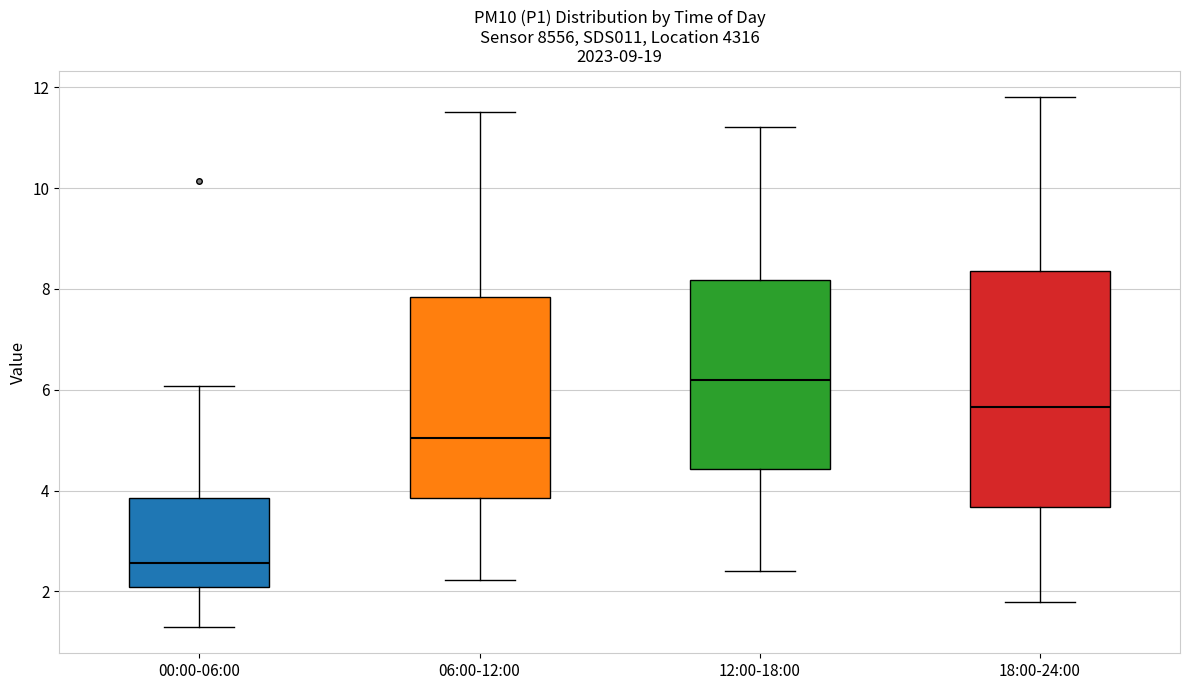

Reading left to right, read every box against the y-axis: the position of its median line, the range the box covers, and the ends of its whiskers. The values are not printed on the chart, so give them approximately, as read against the axis.

00:00-06:00: median 2.6, box 2.0 to 3.8, whiskers 1.4 to 6.0
06:00-12:00: median 5.0, box 3.8 to 7.8, whiskers 2.2 to 11.6
12:00-18:00: median 6.2, box 4.4 to 8.2, whiskers 2.4 to 11.2
18:00-24:00: median 5.6, box 3.6 to 8.4, whiskers 1.8 to 11.8